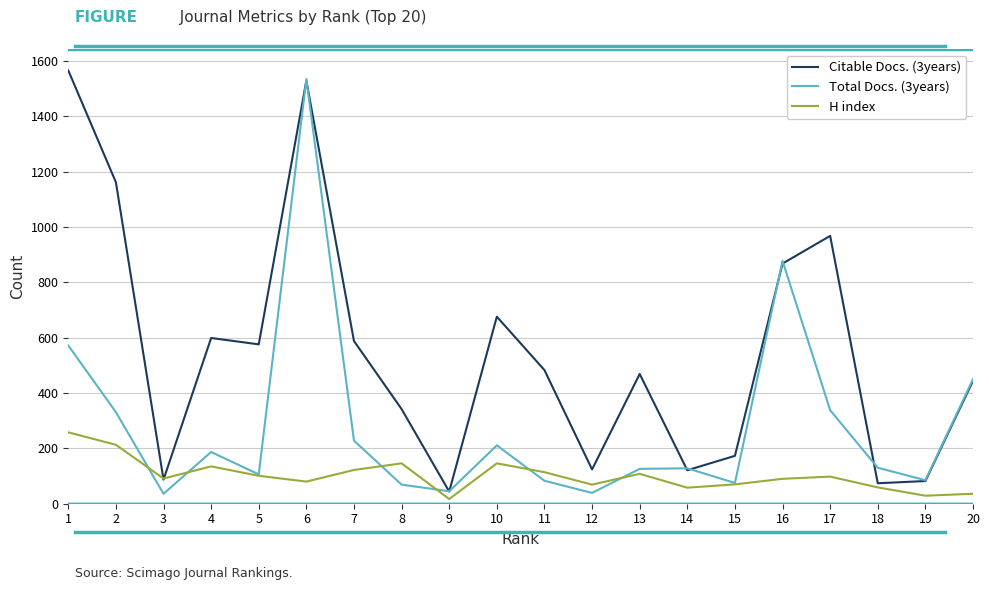

At which label is Total Docs. (3years) closest to 785?

16